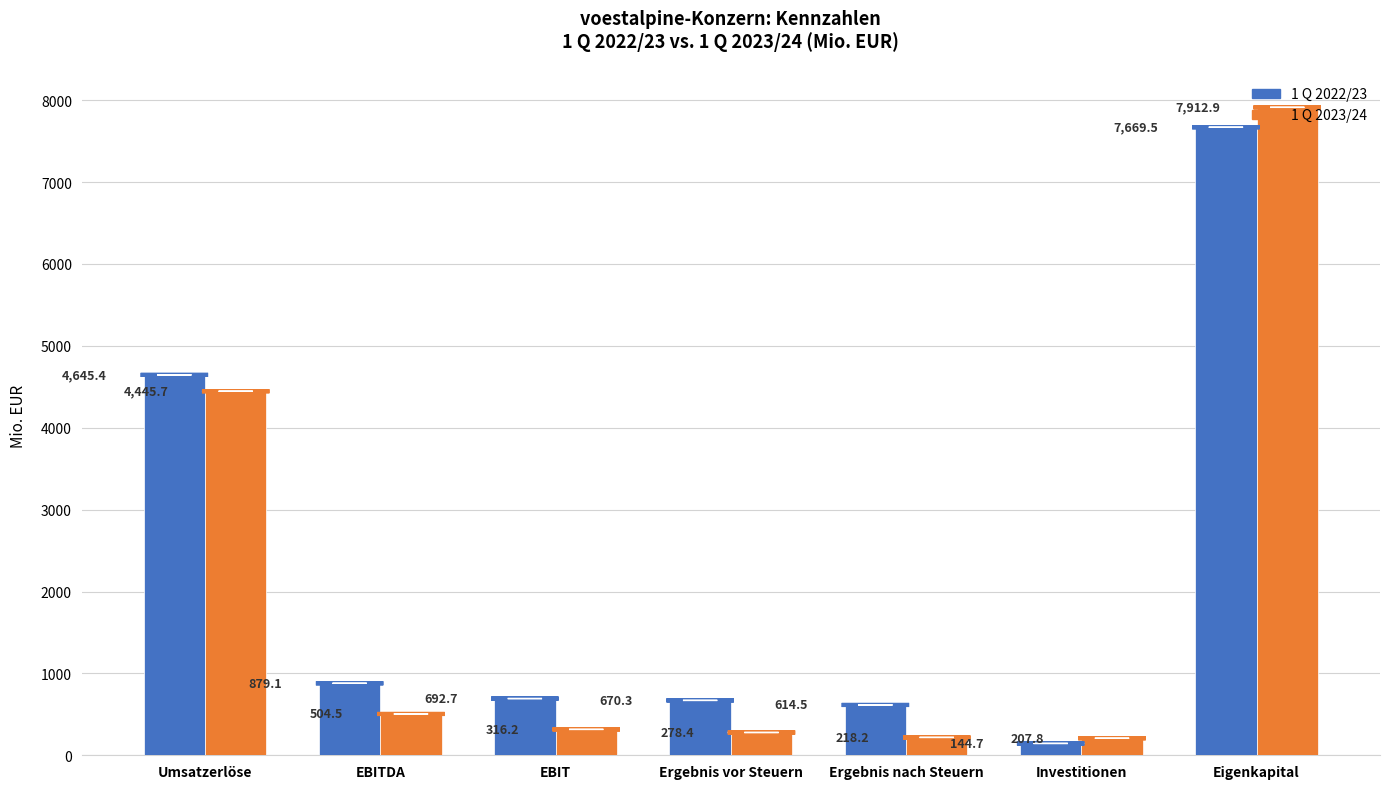

What is the minimum value shown in the chart?

144.7